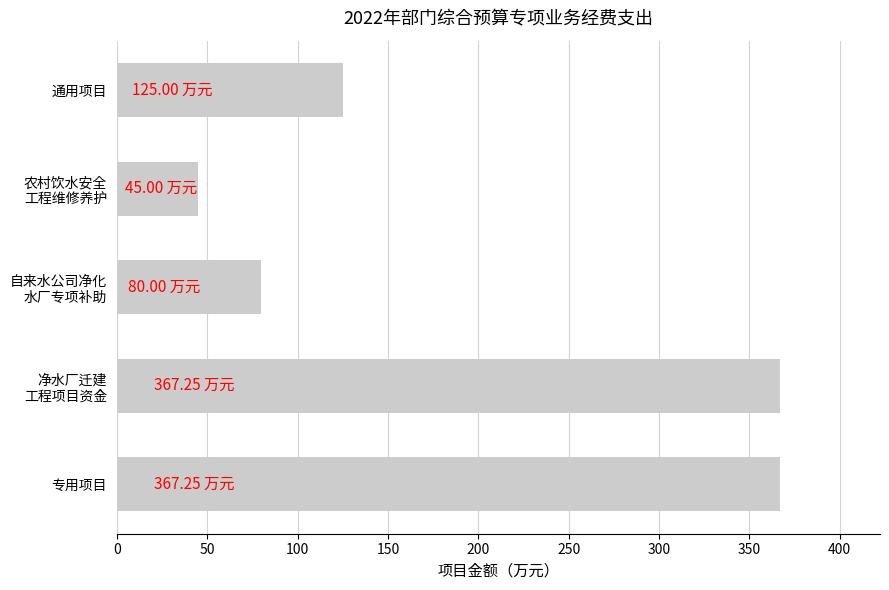

What is the average value?

196.9